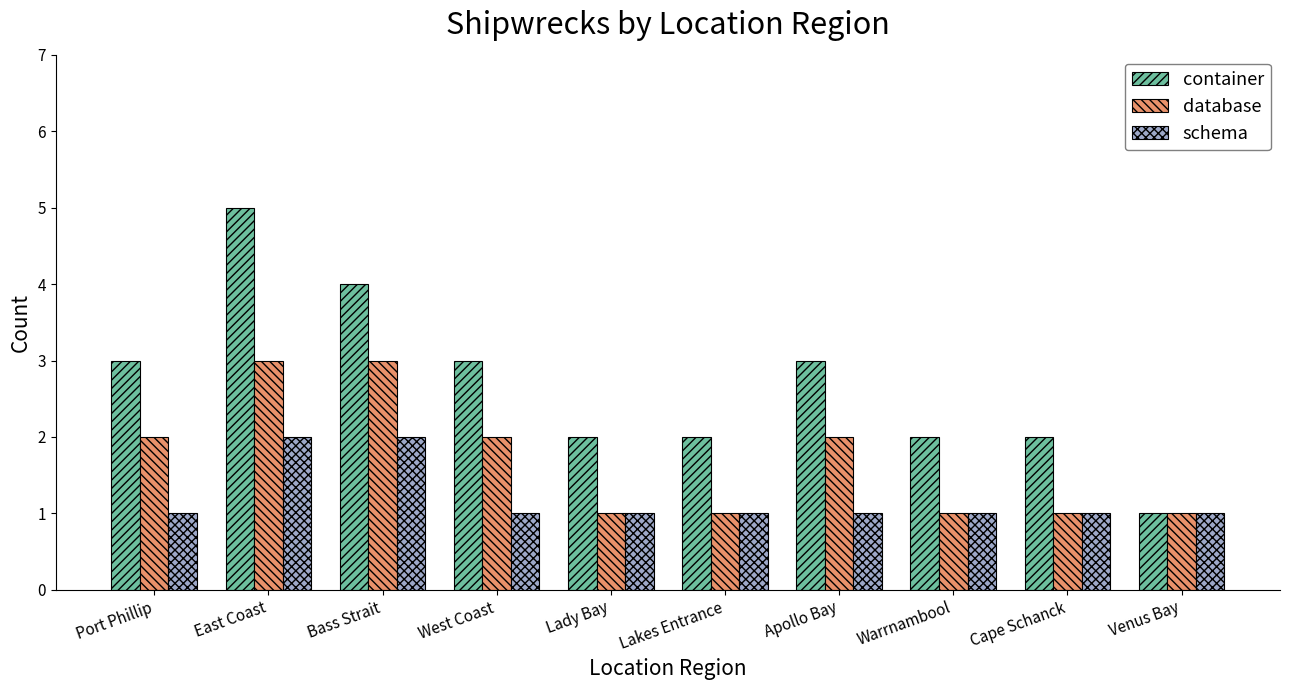

The container series shows 2 at Bass Strait. True or false?

False